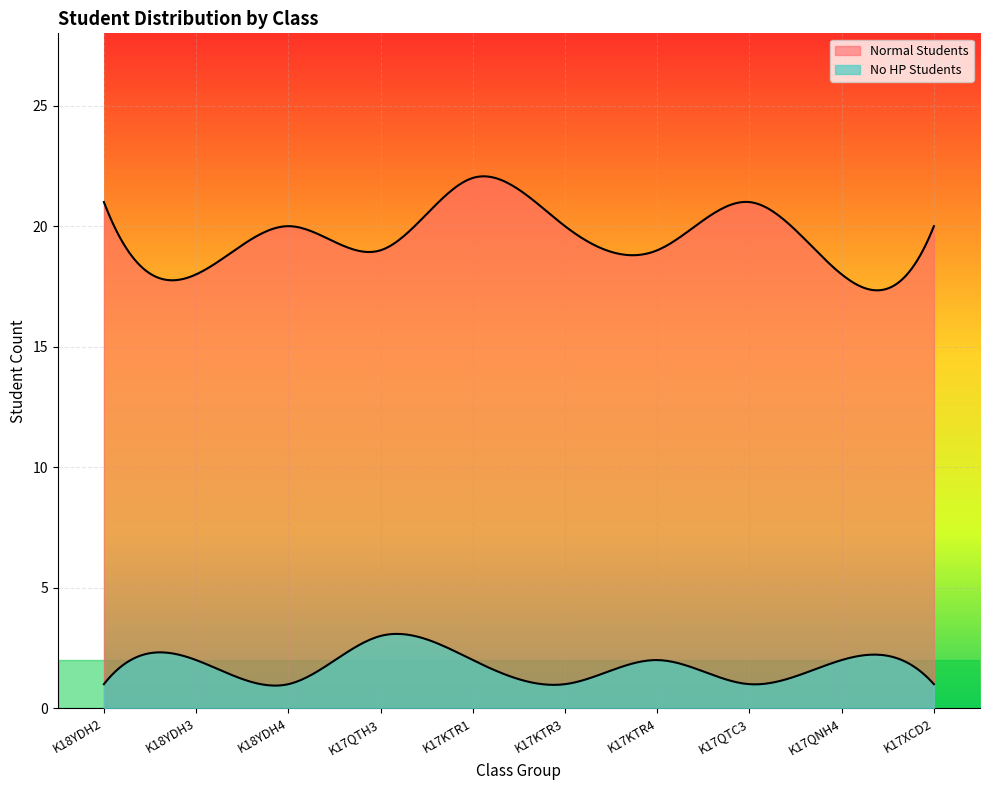

True or false: No HP Students and Normal Students cross at least once.

False